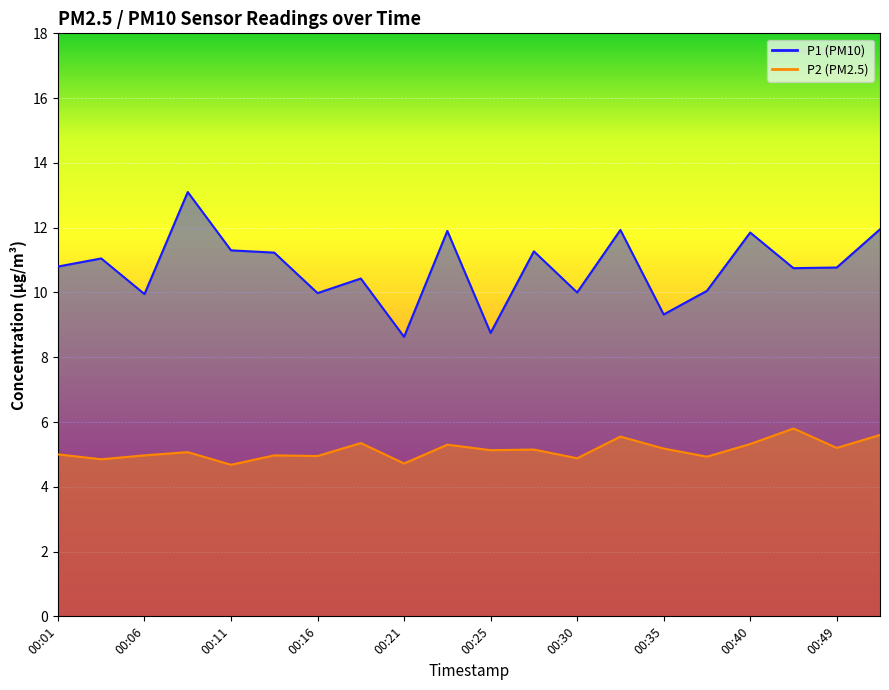

What is the total value across all series at 00:08?

18.2